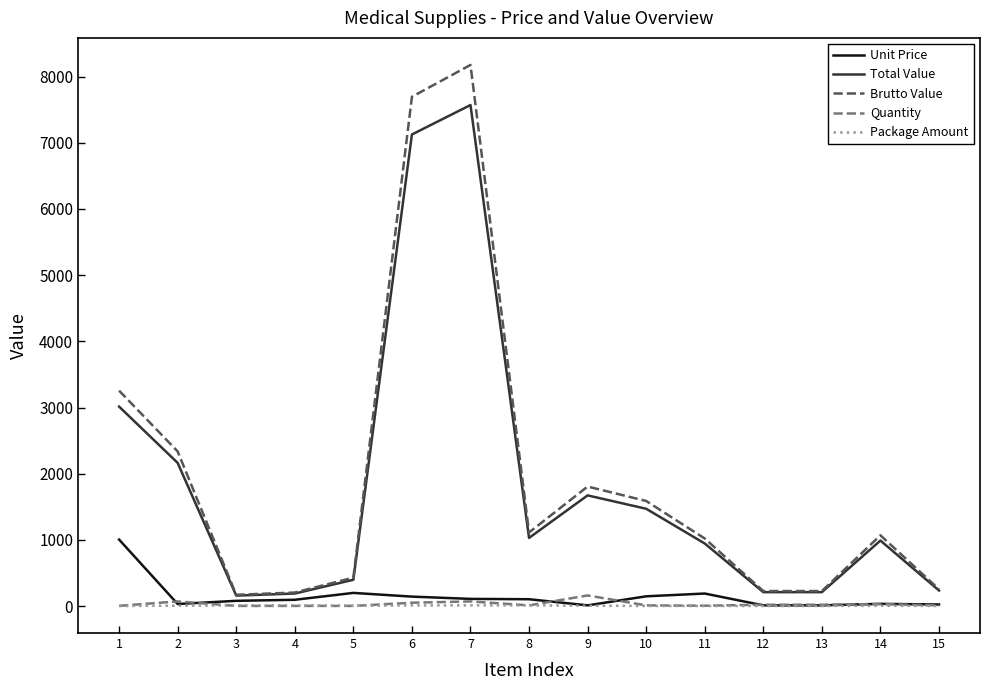

What is the maximum value shown in the chart?

8176.1